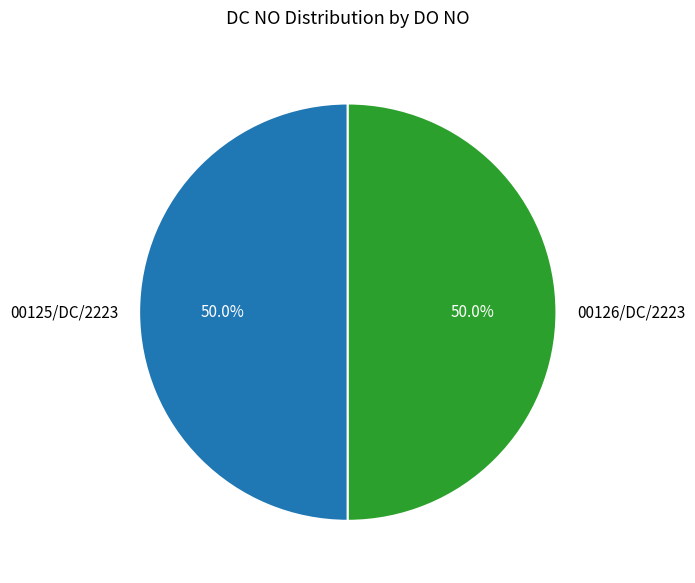

What percentage do 00125/DC/2223 and 00126/DC/2223 together represent?

100.0%